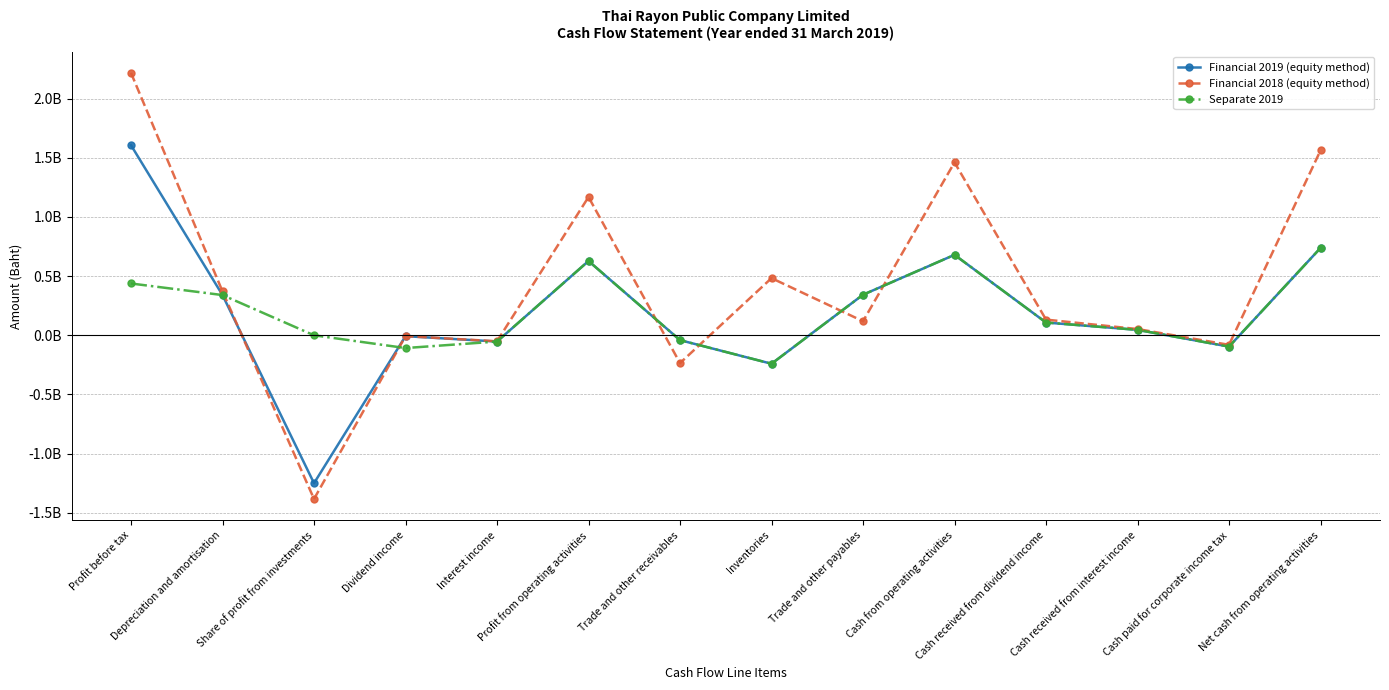

True or false: Financial 2018 (equity method) and Separate 2019 intersect in this chart.

True